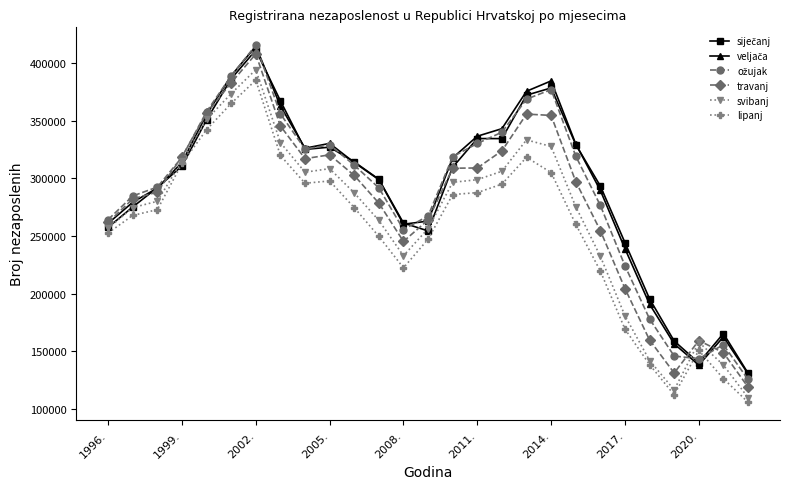

What is the value of the lipanj point at the 2nd from the left?

267746